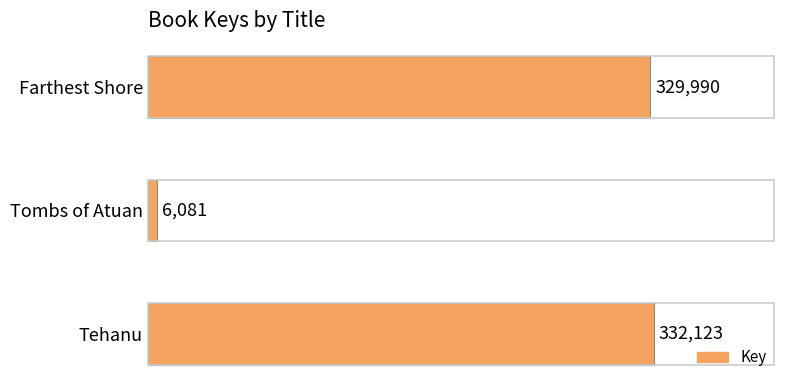

Reading bottom to top, transcribe all the data shown in this chart.

Tehanu=332123	Tombs of Atuan=6081	Farthest Shore=329990